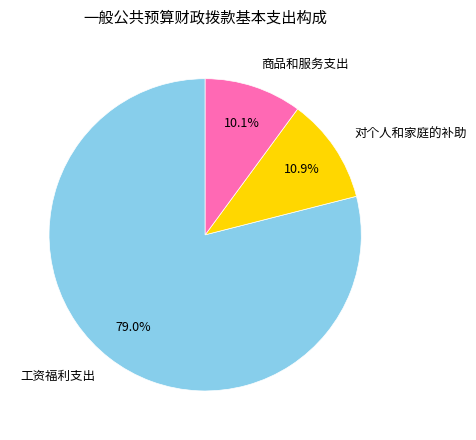

What is the total percentage of 商品和服务支出 and 对个人和家庭的补助?

21.0%